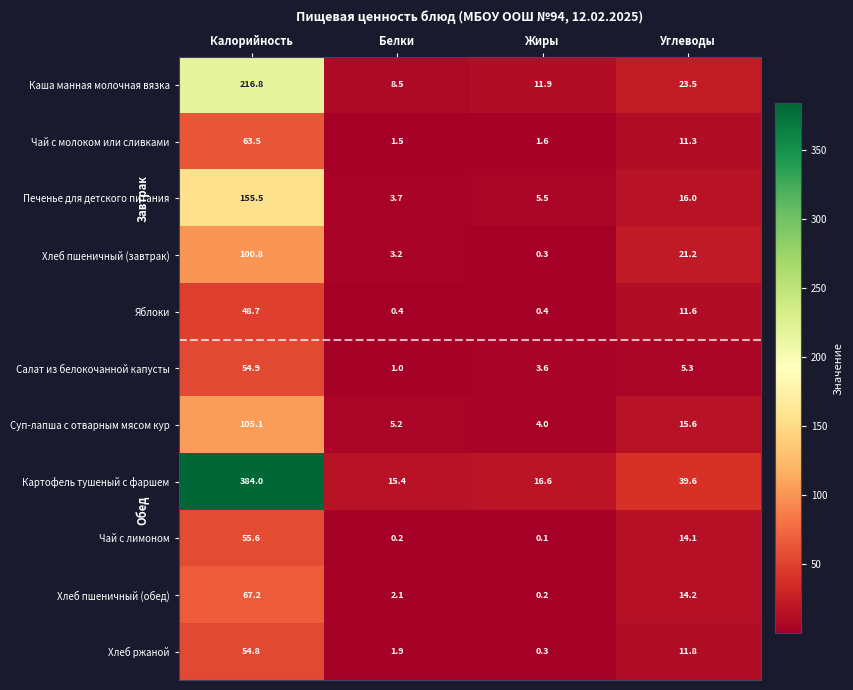

Count the number of data series in this chart.

11